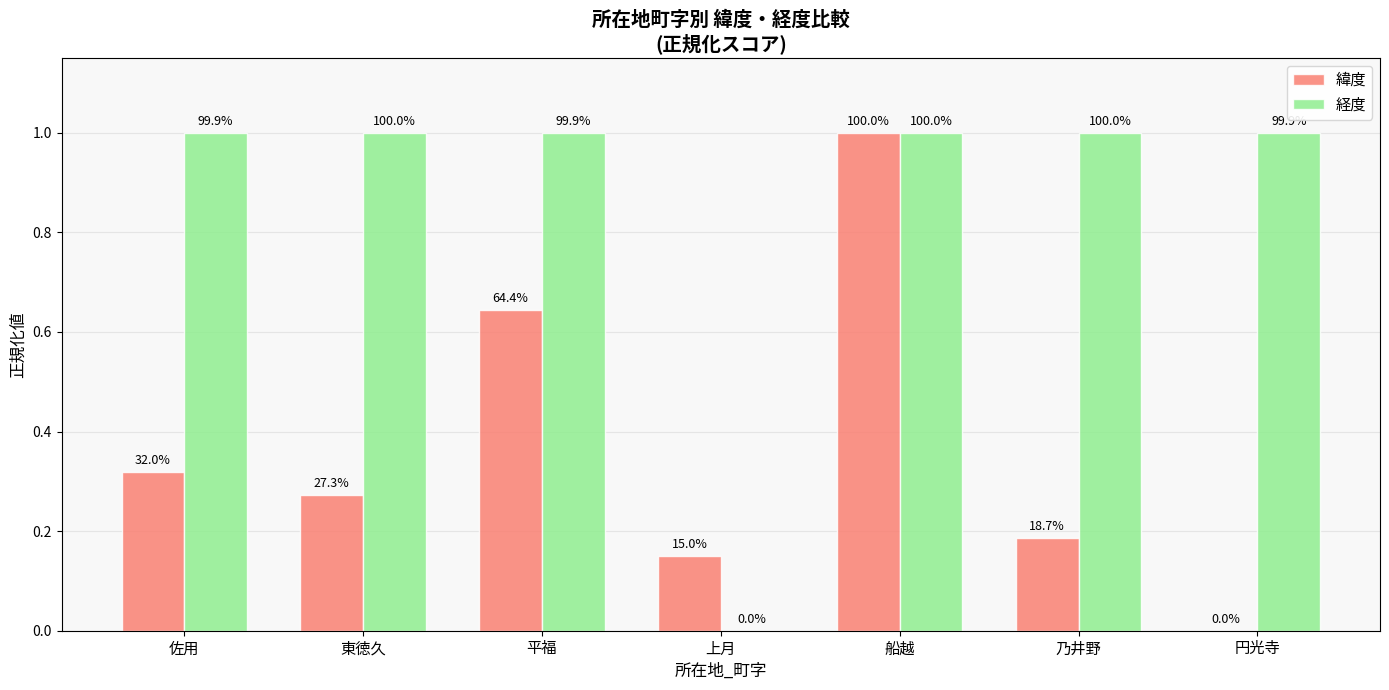

What is the label of the 6th bar from the right?

東徳久